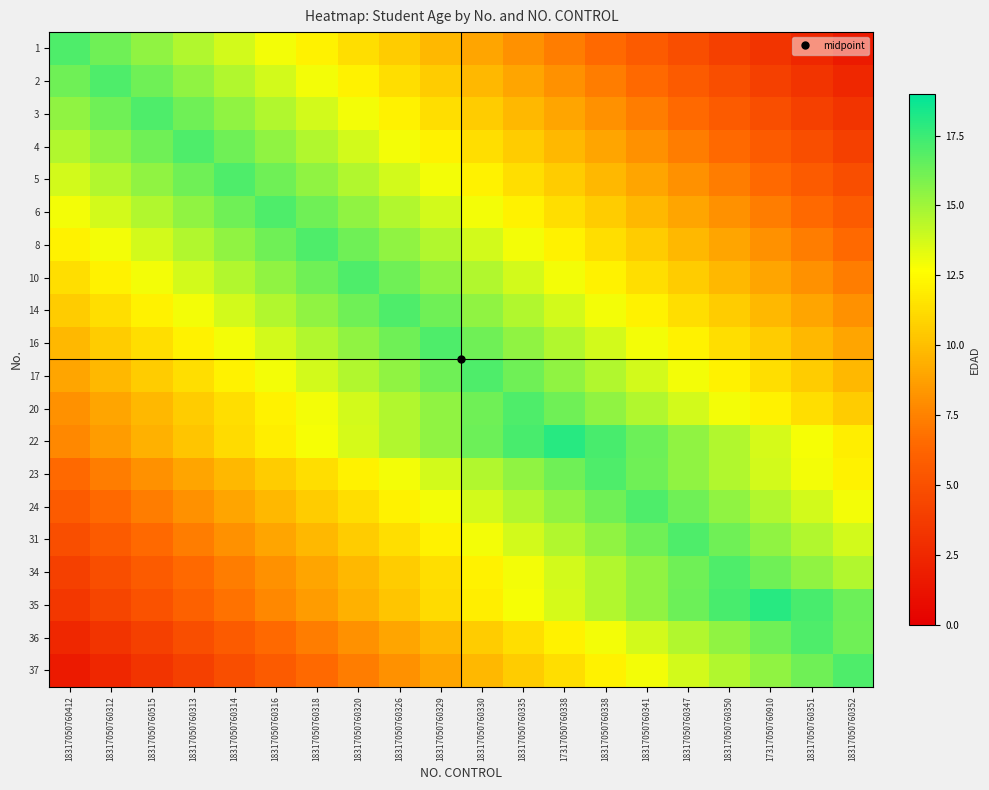

At 18317050760330, list the series in order from smallest to largest.

1, 2, 37, 3, 36, 4, 35, 5, 34, 6, 31, 8, 24, 10, 23, 14, 16, 20, 22, 17